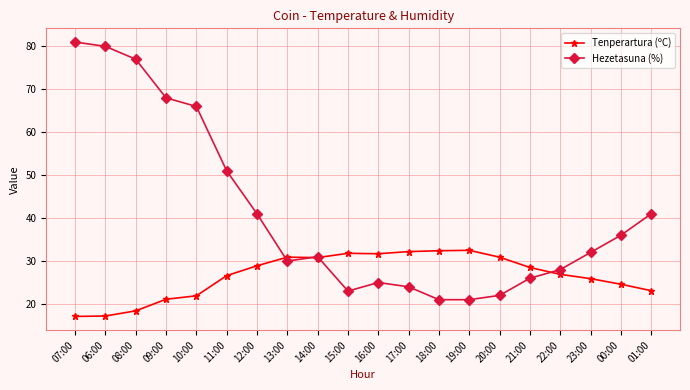

How many lines are shown in the chart?

2